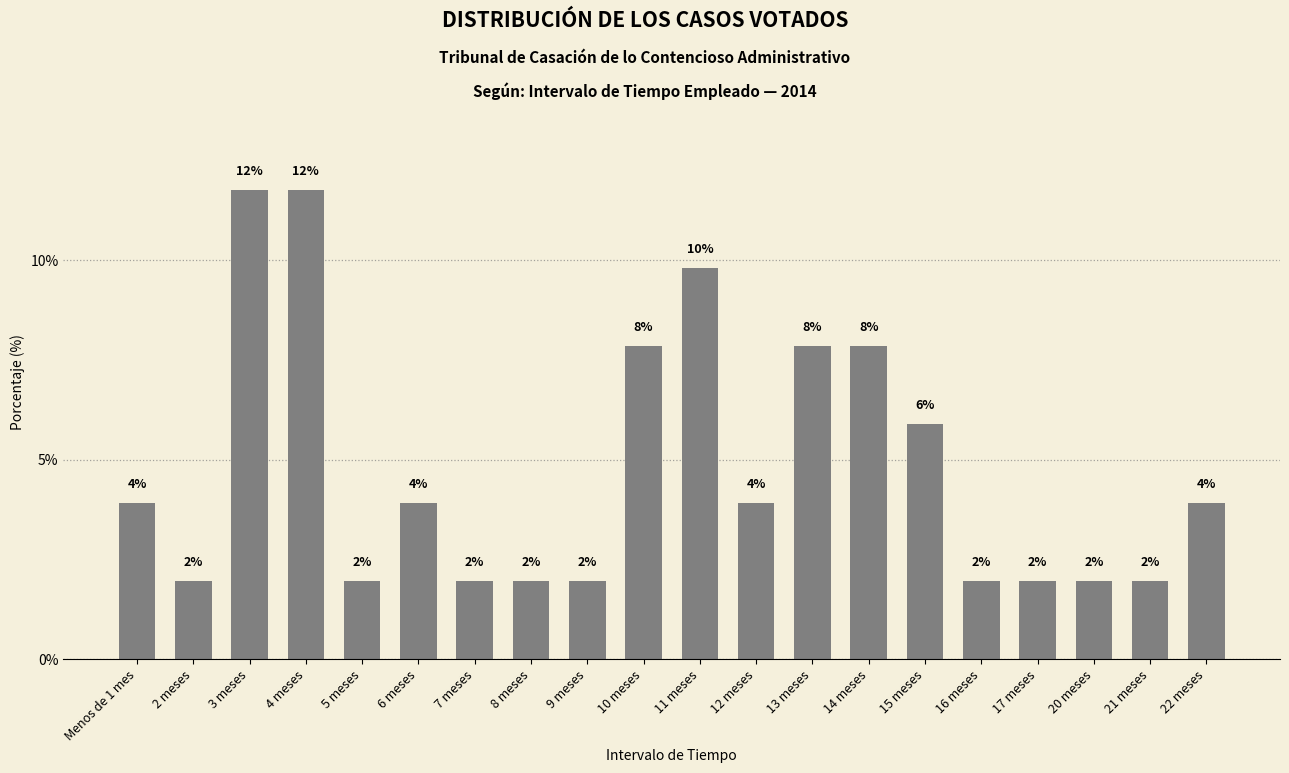

What is the greatest value displayed?

11.8